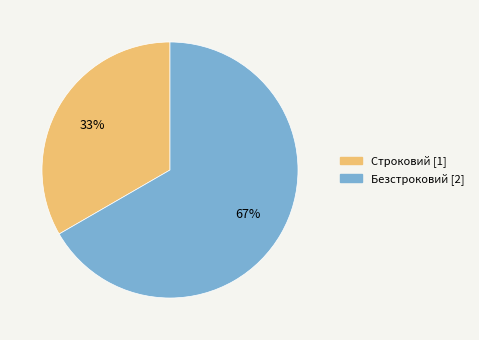

How many slices are in this pie chart?

2